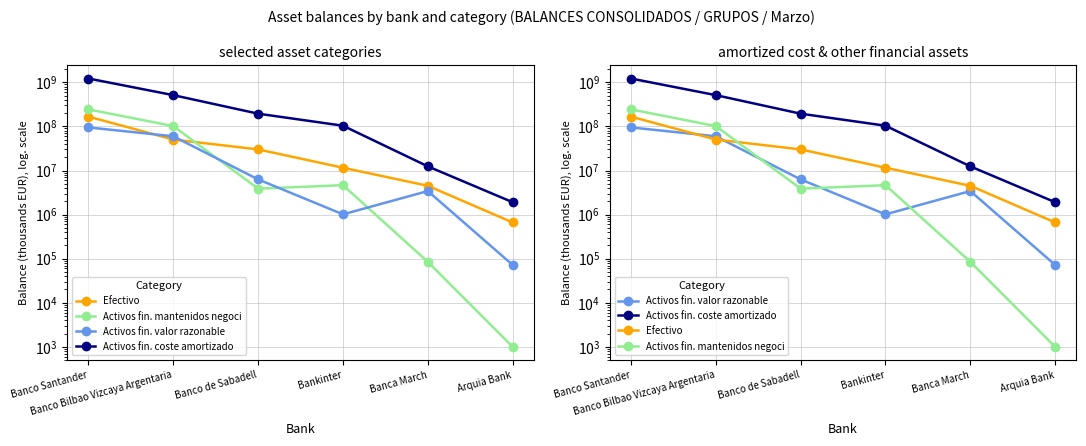

What is the approximate value of Activos fin. coste amortizado at Banco Santander?

1221296703.0